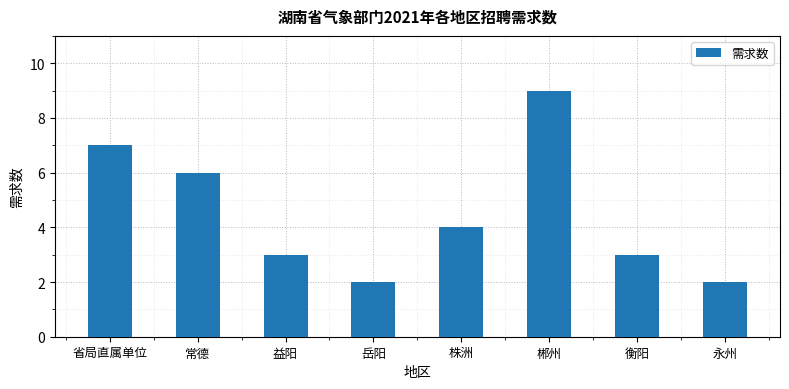

What is the label of the 3rd bar from the left?

益阳